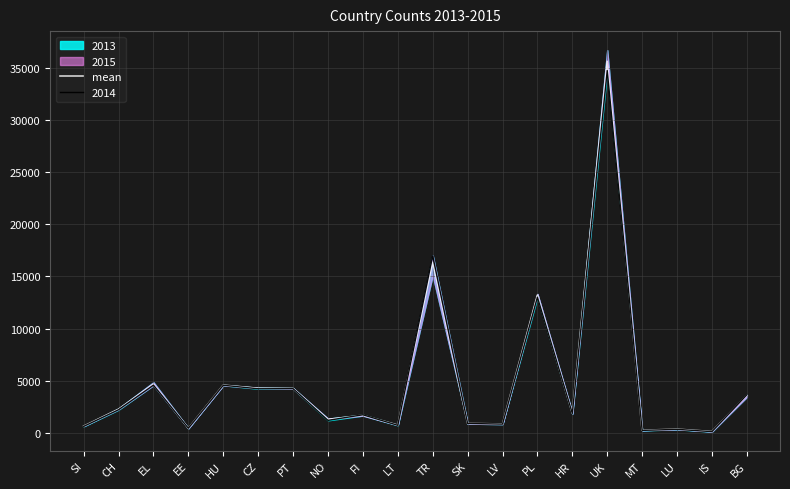

Which label corresponds to the smallest value in the chart?

IS